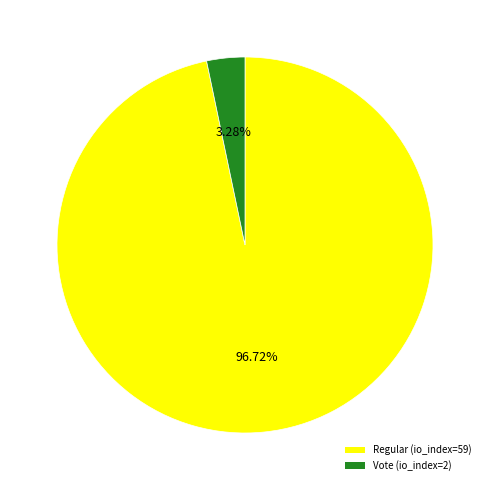

True or false: Regular (io_index=59) accounts for 97% of the total.

True